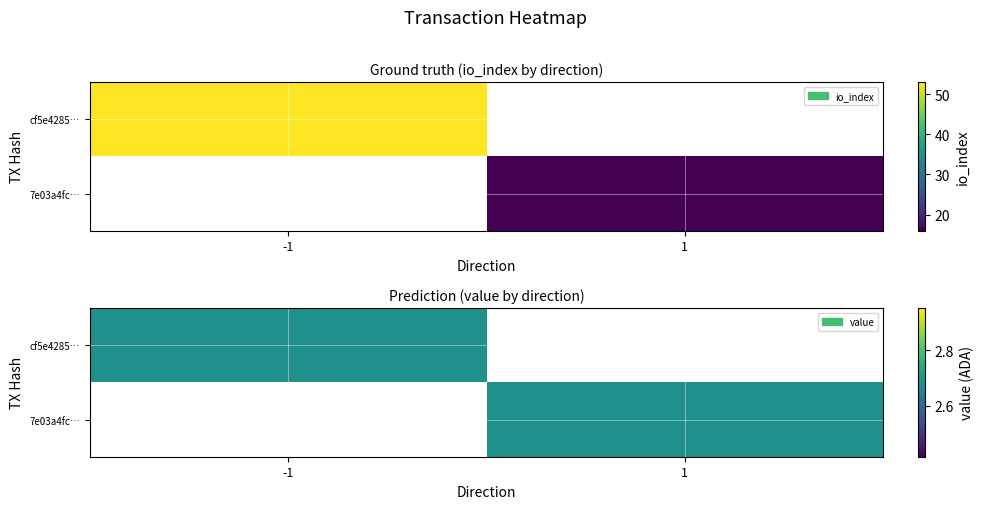

Which series has the largest total across all categories?

cf5e4285…